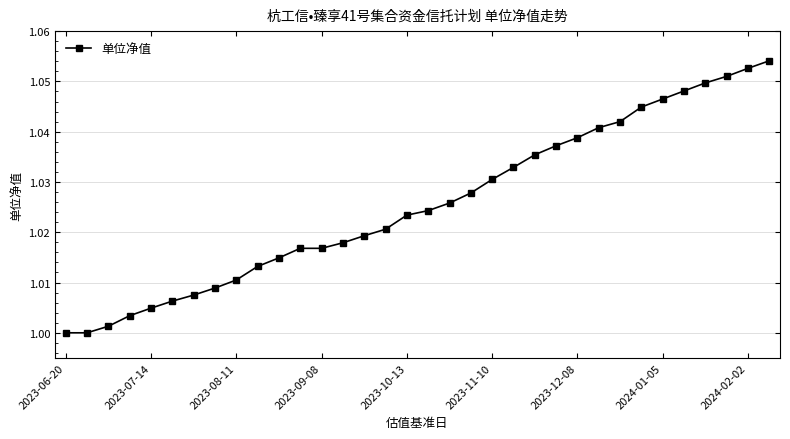

What is the sum of all values?

34.9